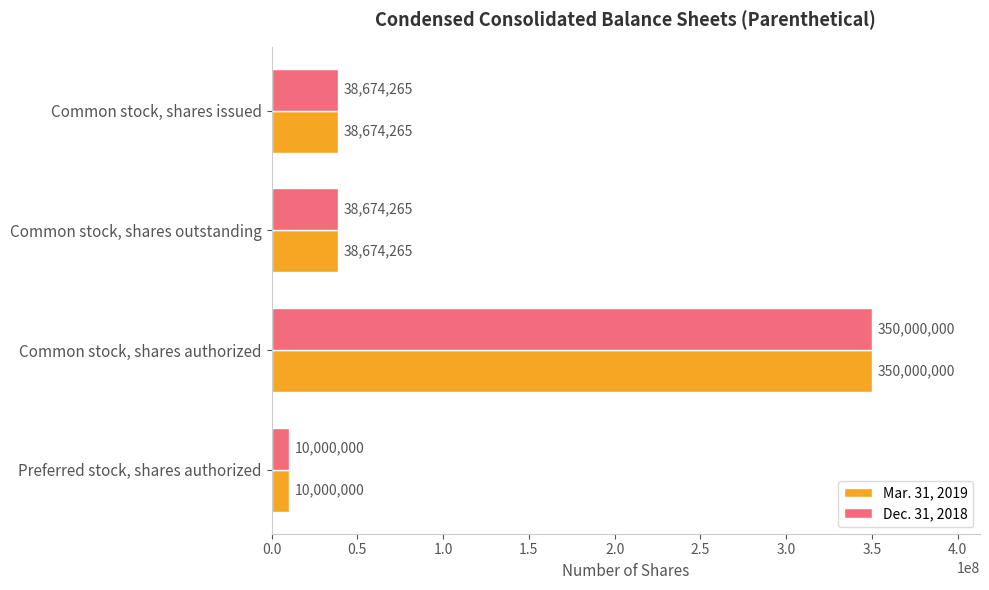

The Dec. 31, 2018 series shows 23731945 at Common stock, shares outstanding. True or false?

False